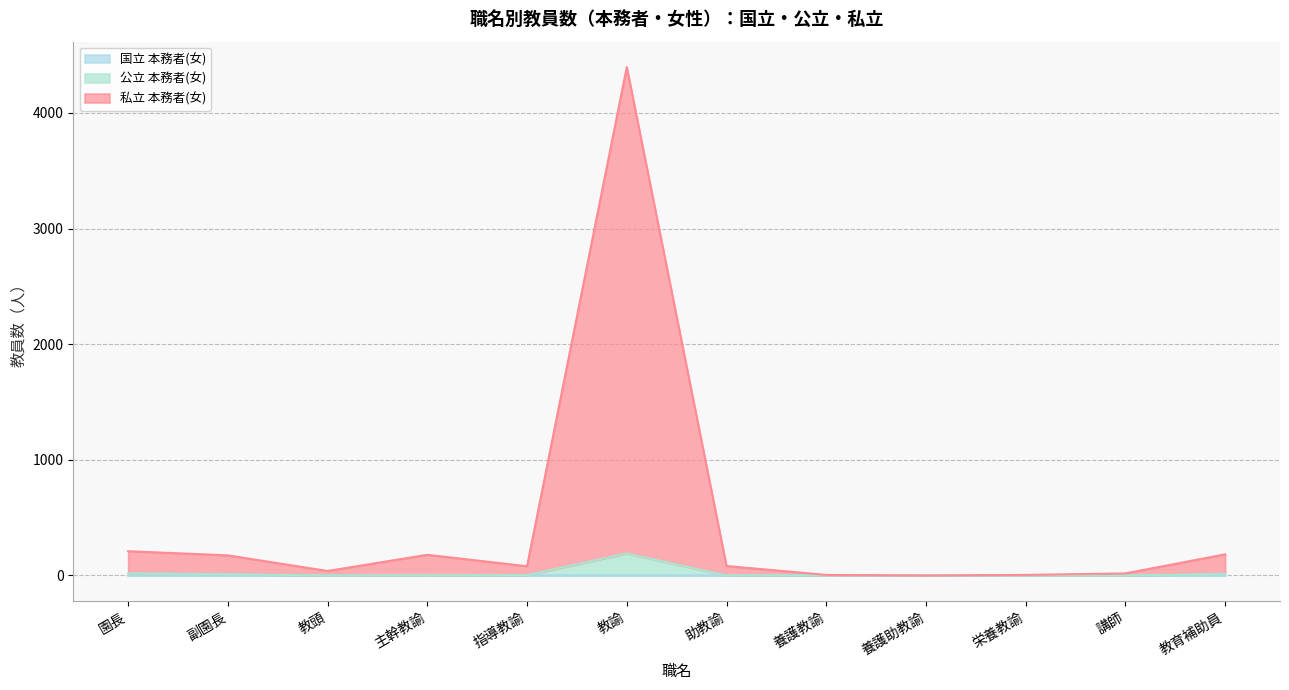

At which category is the sum across all series the highest?

教諭